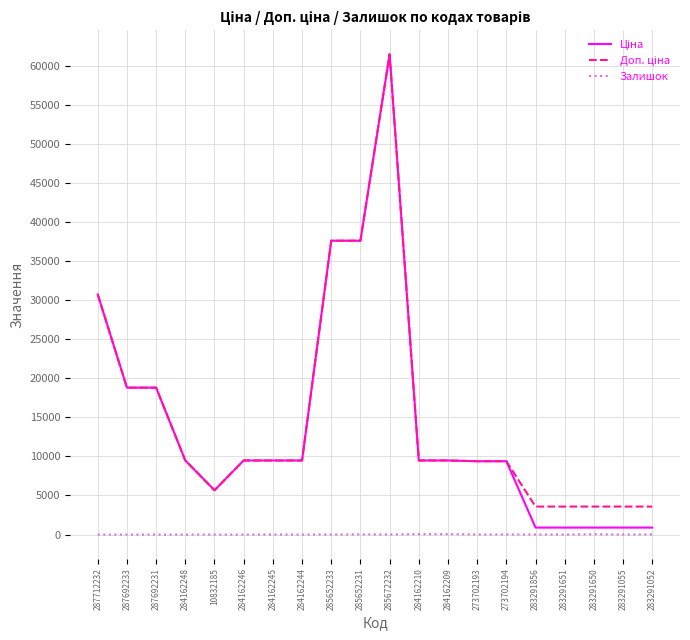

What is the spread (max minus min) of values at 284162248?

9480.1